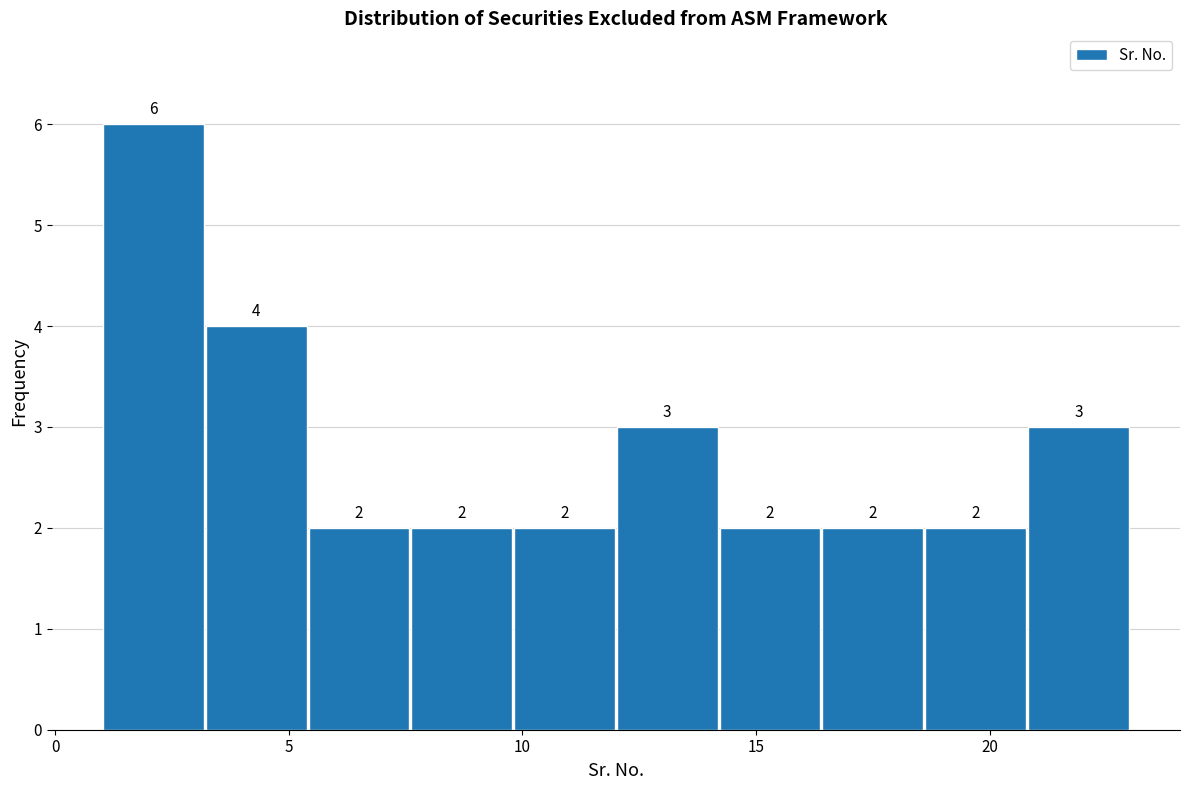

Over which range of the x-axis is the bar tallest?

1.0 to 3.2